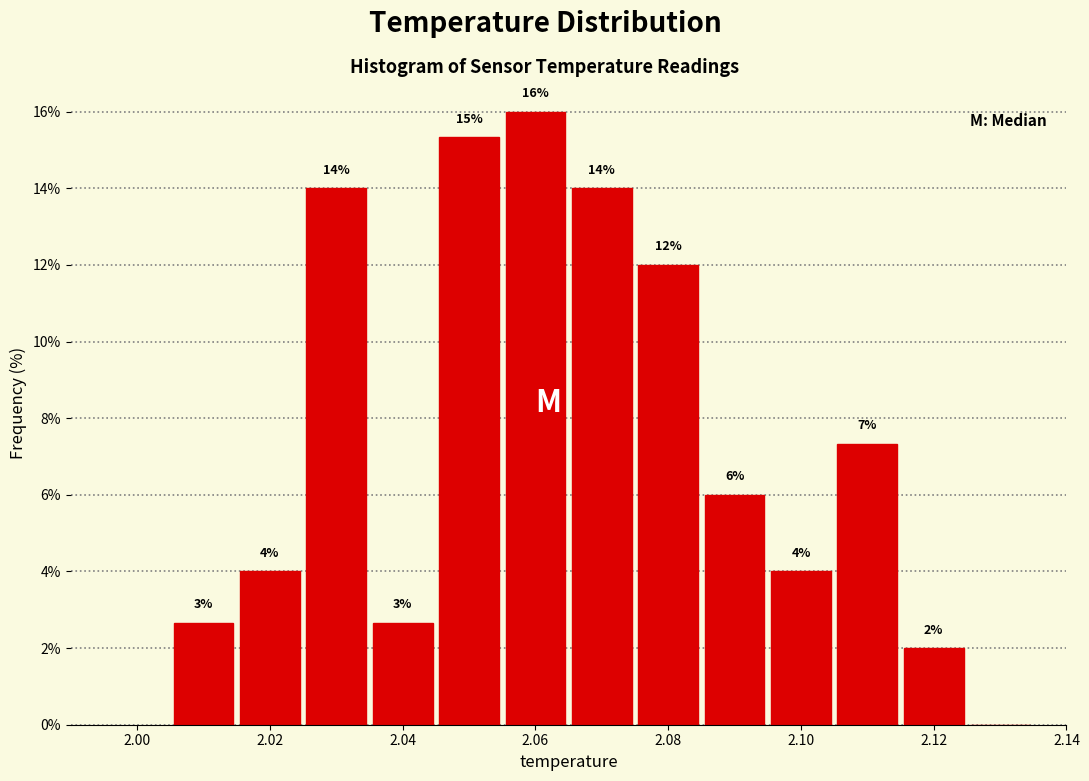

Which range on the x-axis has the tallest bar?

2.055 to 2.065